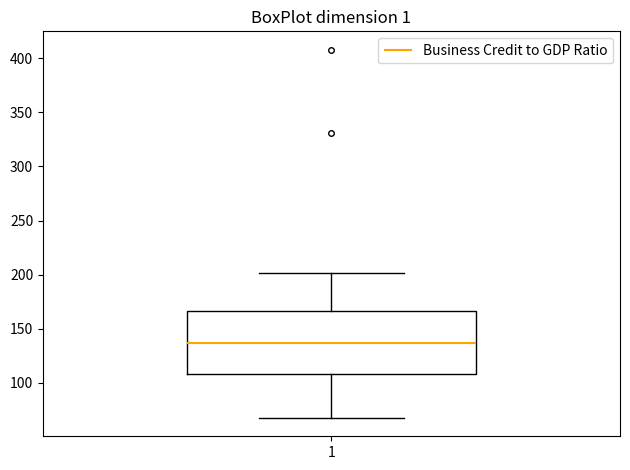

Read this box plot against the y-axis: the position of the median line, the range covered by the box, and the ends of both whiskers. The values are not printed on the chart, so give them approximately, as read against the axis.

median 135, box 110 to 165, whiskers 65 to 200